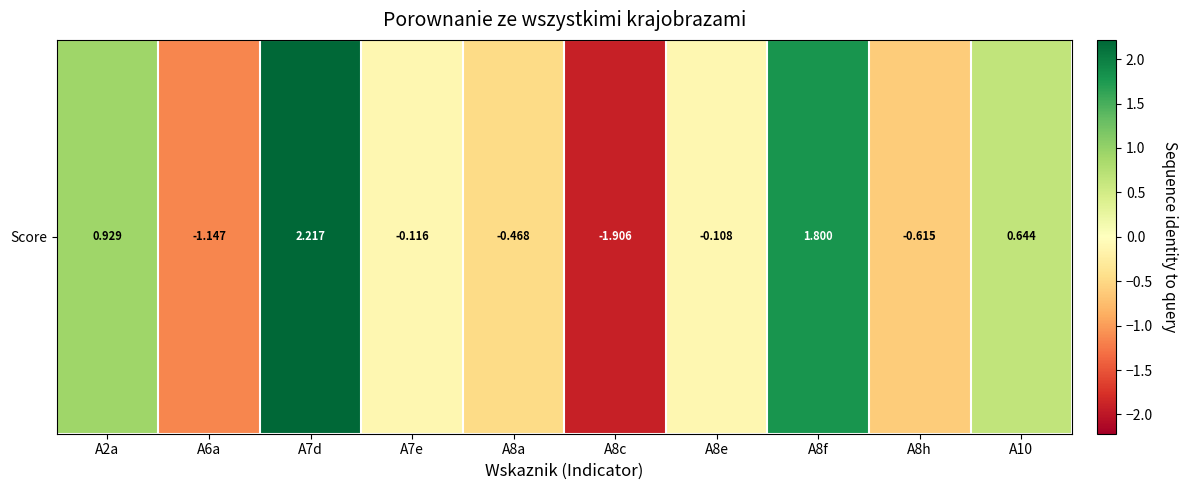

Which has a higher value, A7e or A10?

A10